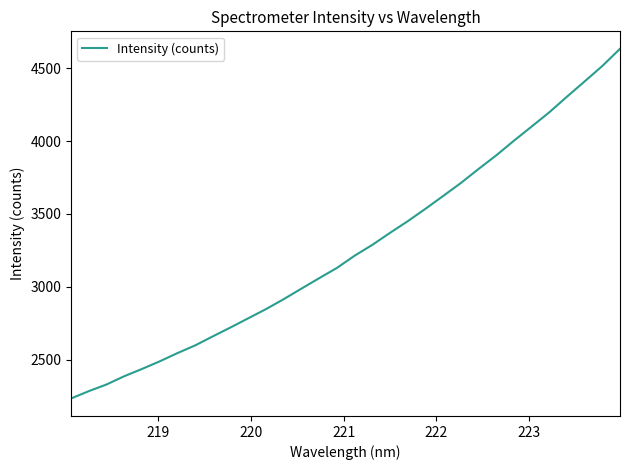

What is the smallest value displayed?

2233.1